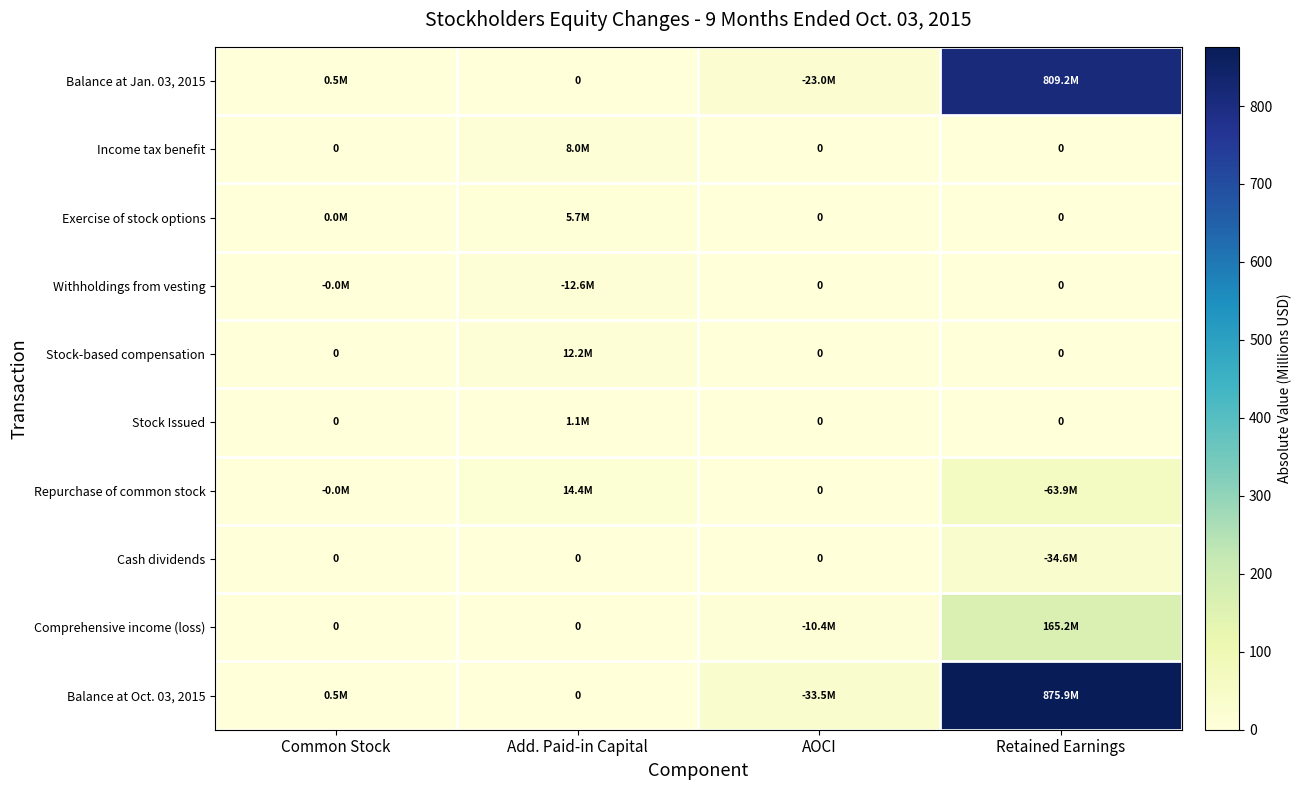

How many series are shown in this chart?

10